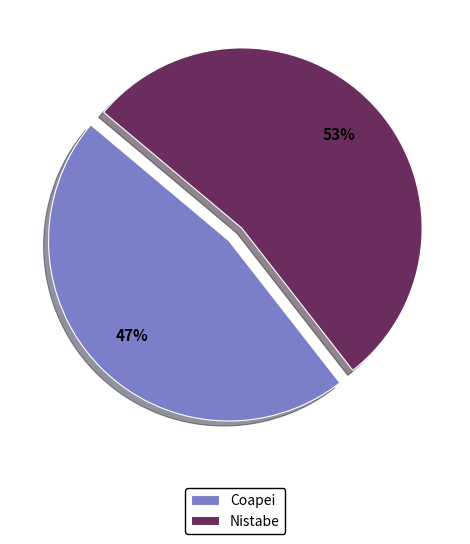

Does any single category account for the majority?

Yes